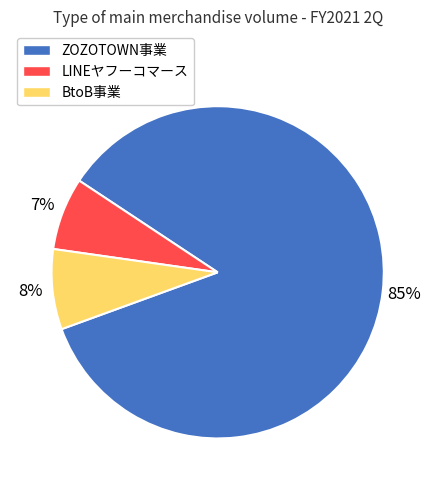

To the nearest percent, what is the difference between the ZOZOTOWN事業 and LINEヤフーコマース slice percentages?

78%